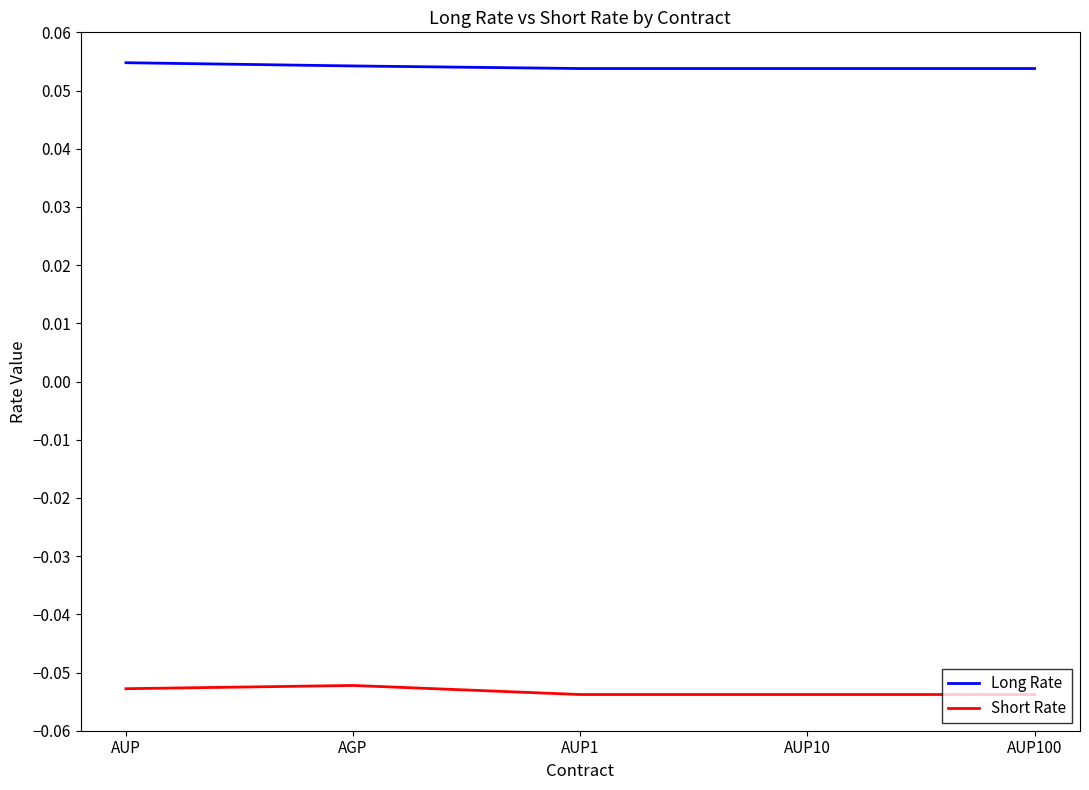

Rank the series at AUP1 from lowest to highest value.

Short Rate, Long Rate